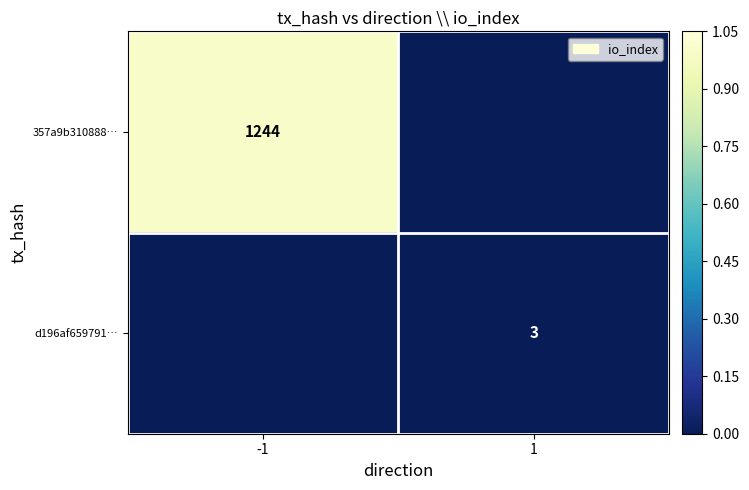

What is the spread (max minus min) of values at -1?

1.0